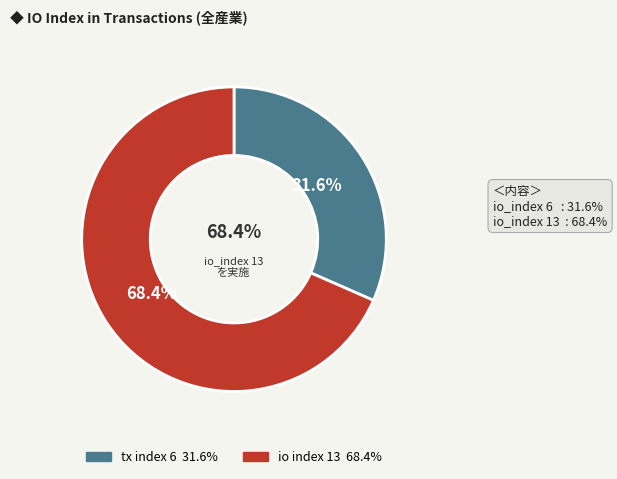

To the nearest percent, what is the average slice percentage?

50%